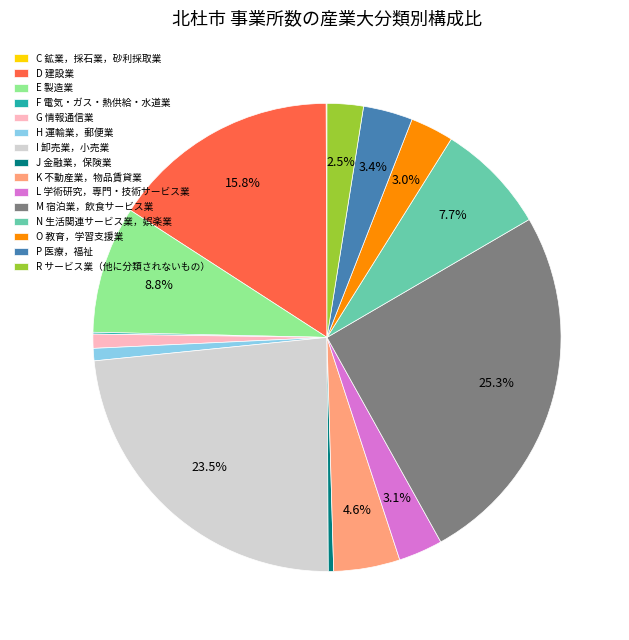

What is the largest slice in the pie chart?

M 宿泊業，飲食サービス業